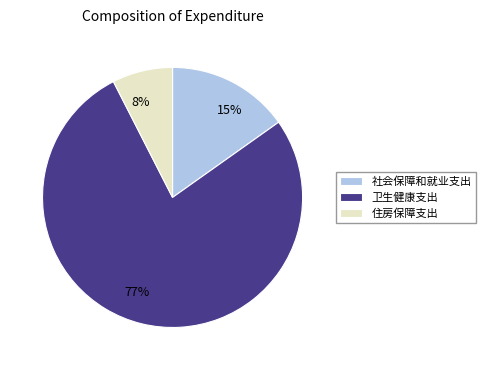

Approximately how many times larger is the value at 8% compared to 15%?

0.5